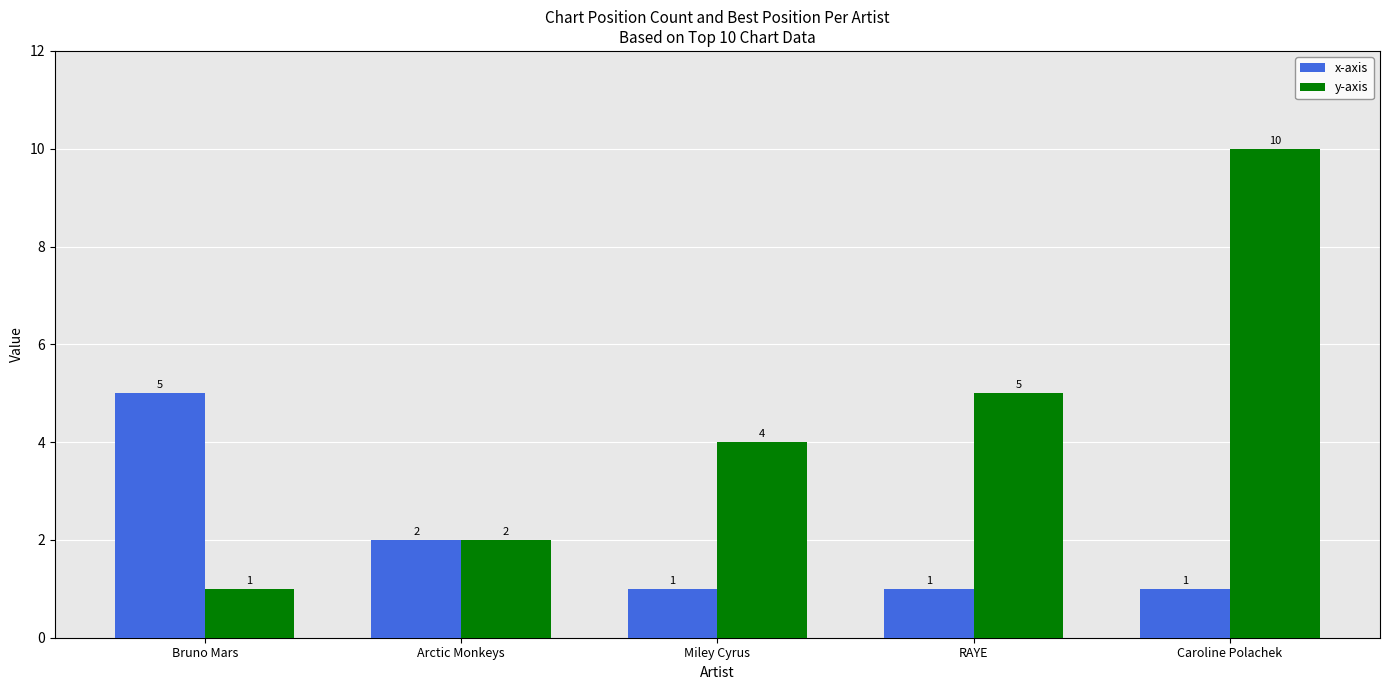

What is the sum of the y-axis values at Arctic Monkeys and Bruno Mars?

3